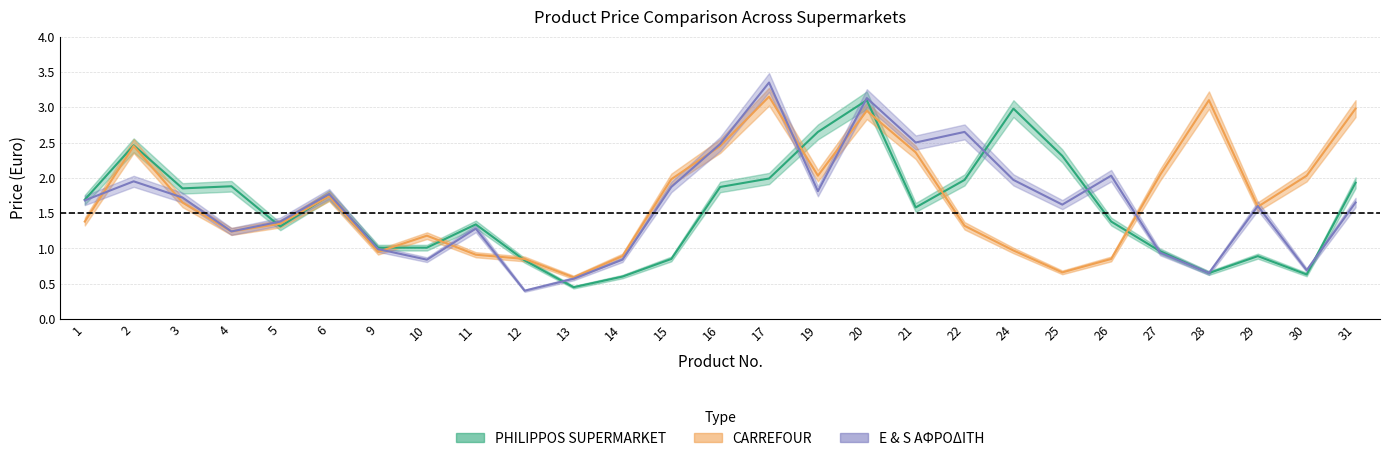

The value of store2_prices at 31 is 3.0. True or false?

True